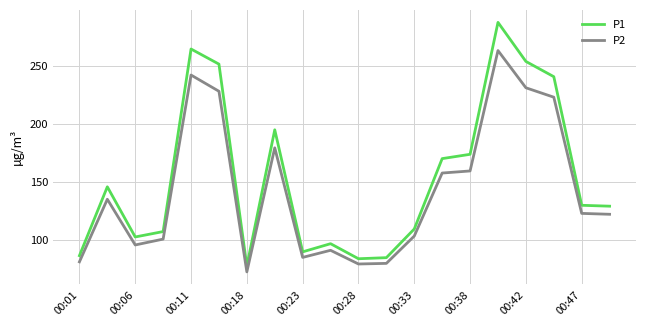

Rank the series by their average value, from highest to lowest.

P1, P2